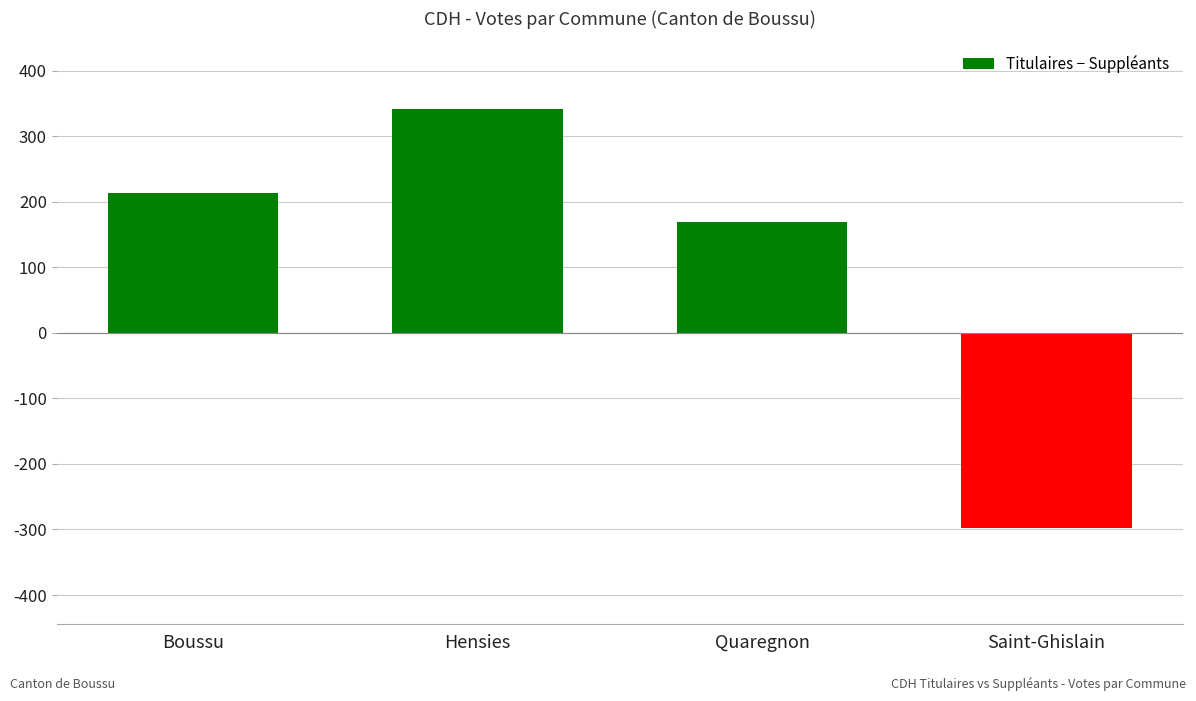

What is the sum of all values?

428